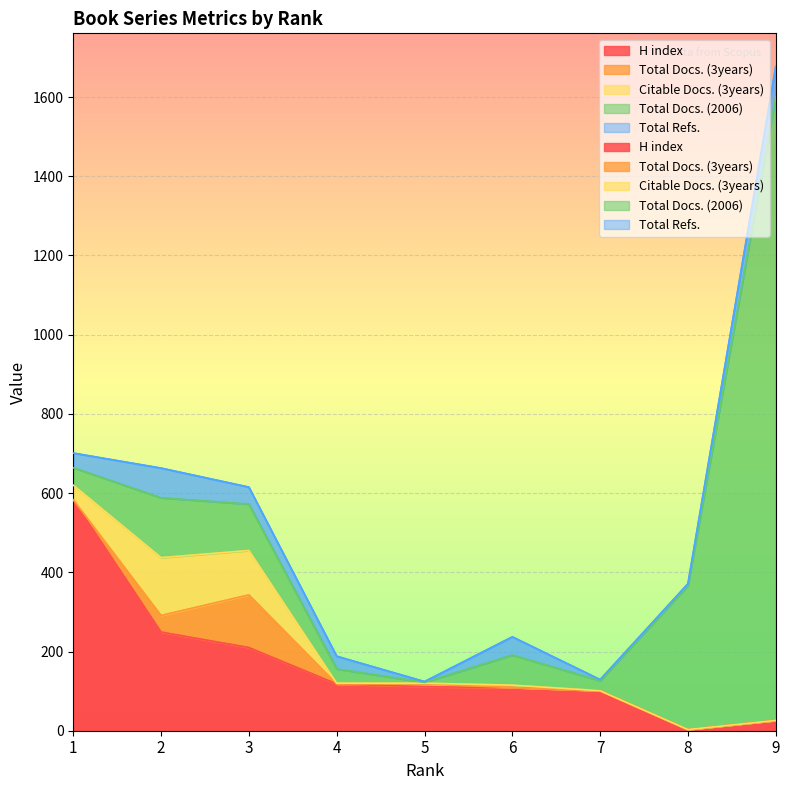

Which has a higher value, 5 or 4?

4